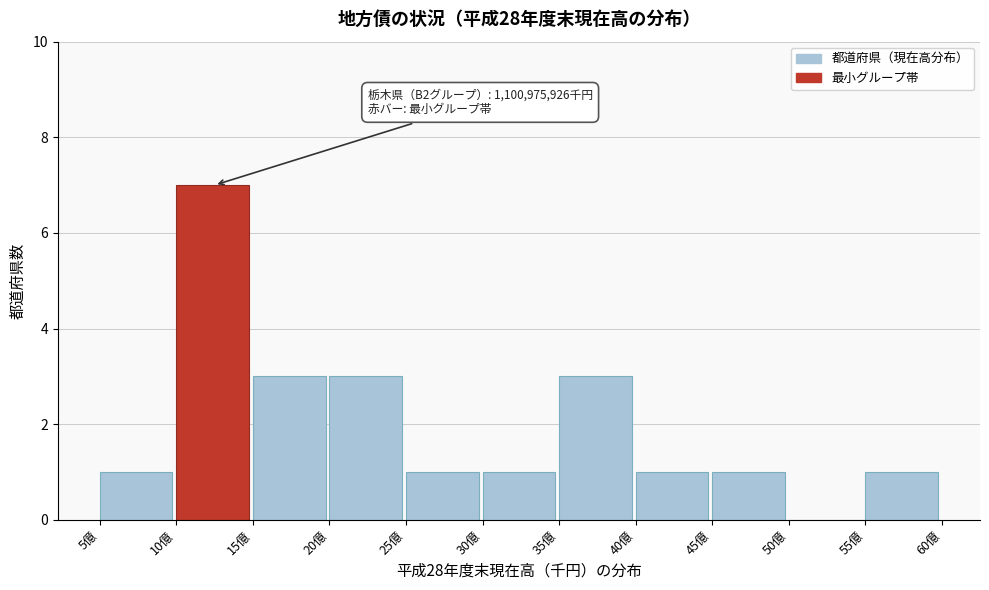

Reading left to right, transcribe all the data shown in this chart.

5億=1	10億=7	15億=3	20億=3	25億=1	30億=1	35億=3	40億=1	45億=1	50億=0	55億=1